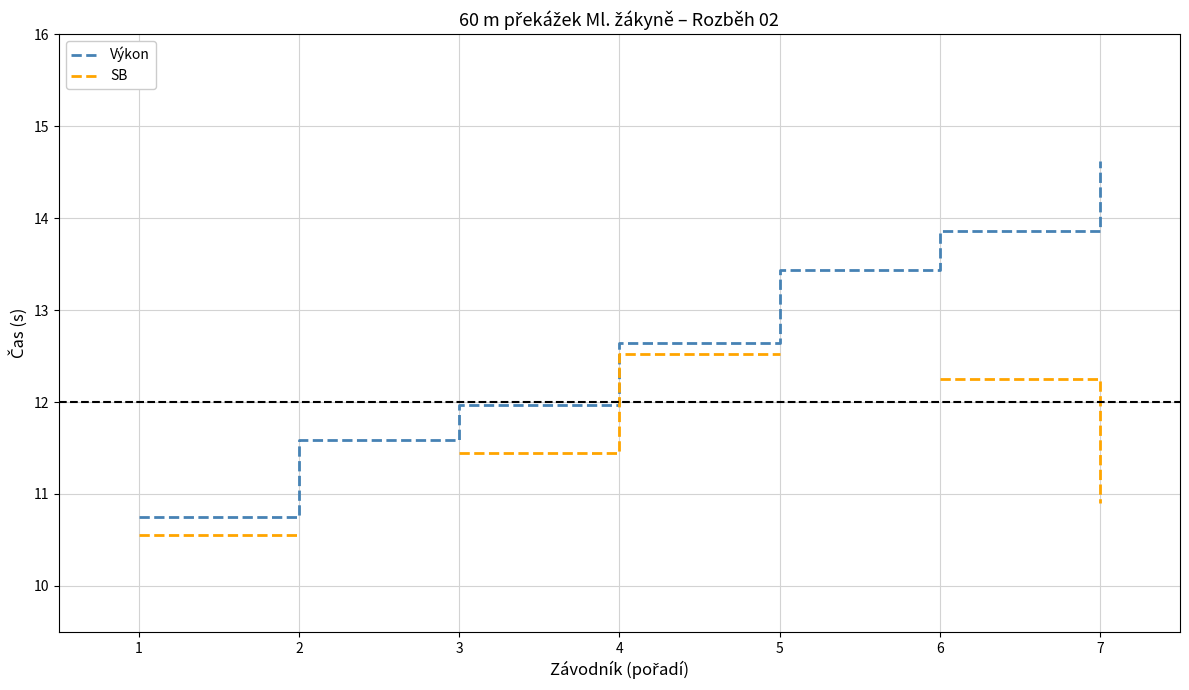

True or false: Výkon and SB intersect in this chart.

False